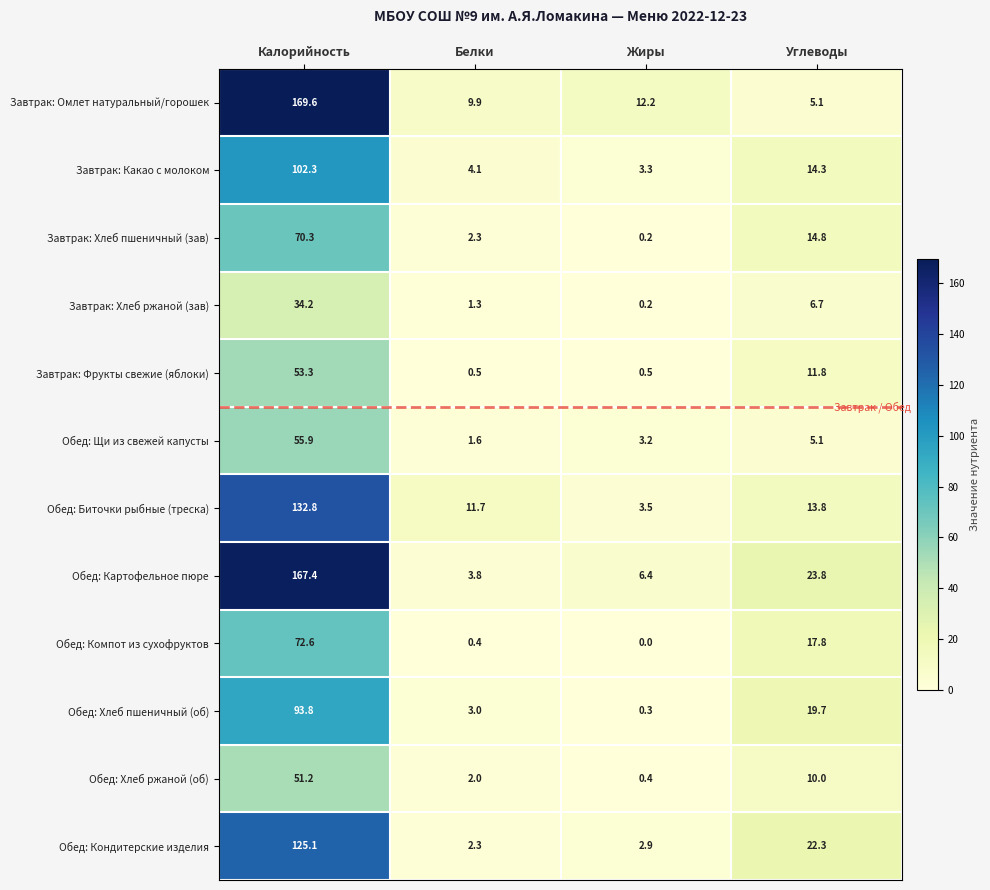

What is the difference between the Обед: Хлеб пшеничный (об) values at Жиры and Калорийность?

93.5